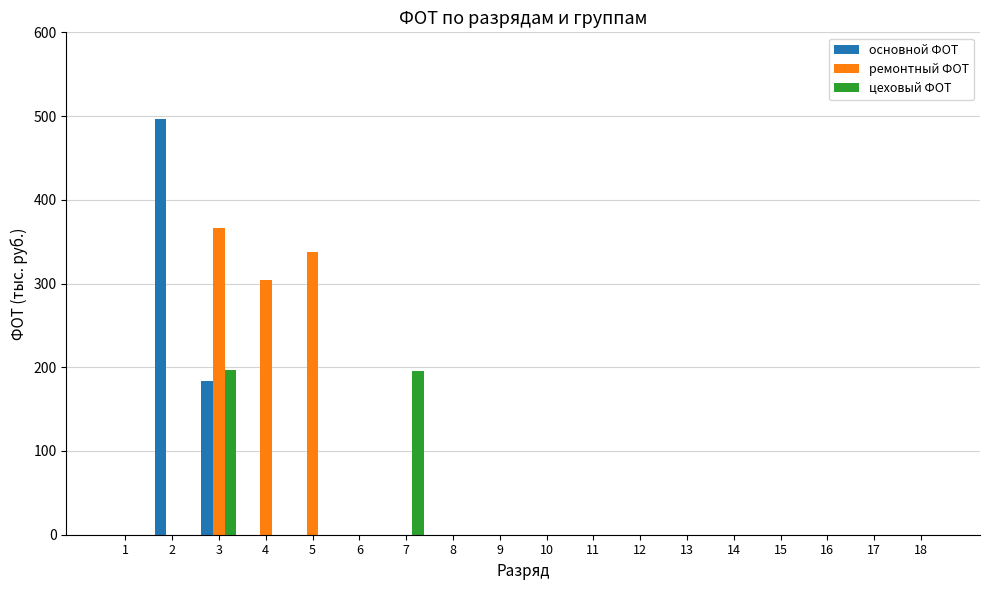

What are all the series names shown in the legend?

основной ФОТ, ремонтный ФОТ, цеховый ФОТ